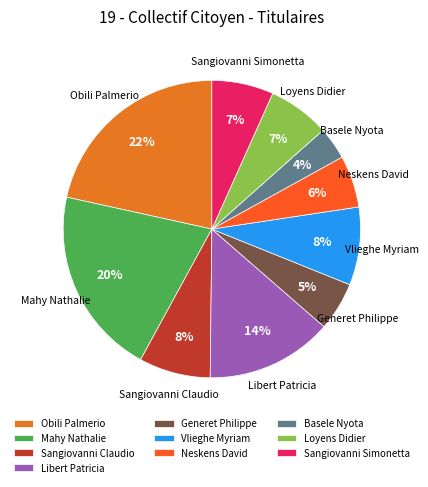

Do Basele Nyota and Sangiovanni Simonetta together represent more than half of the pie?

No